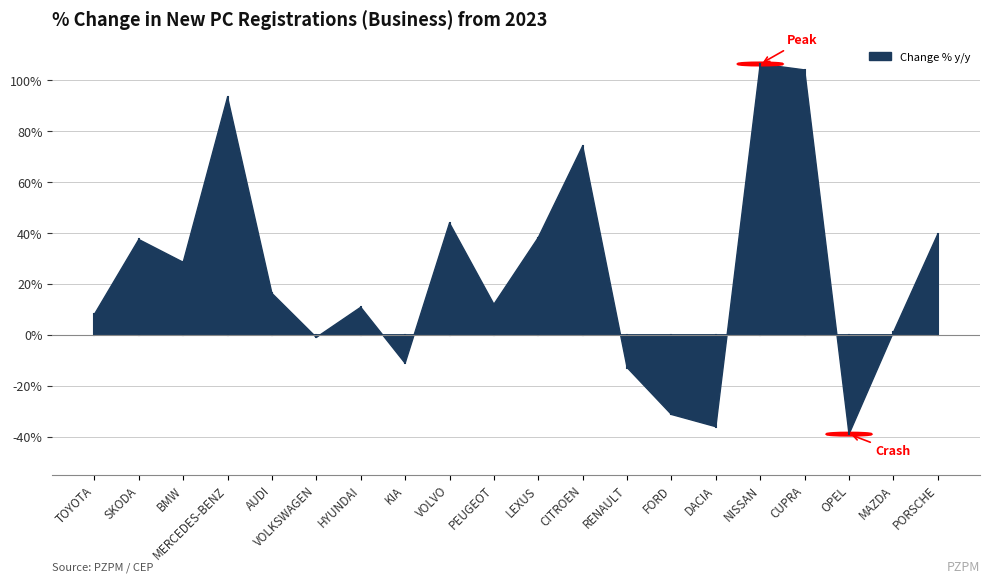

How many series are shown in this chart?

1